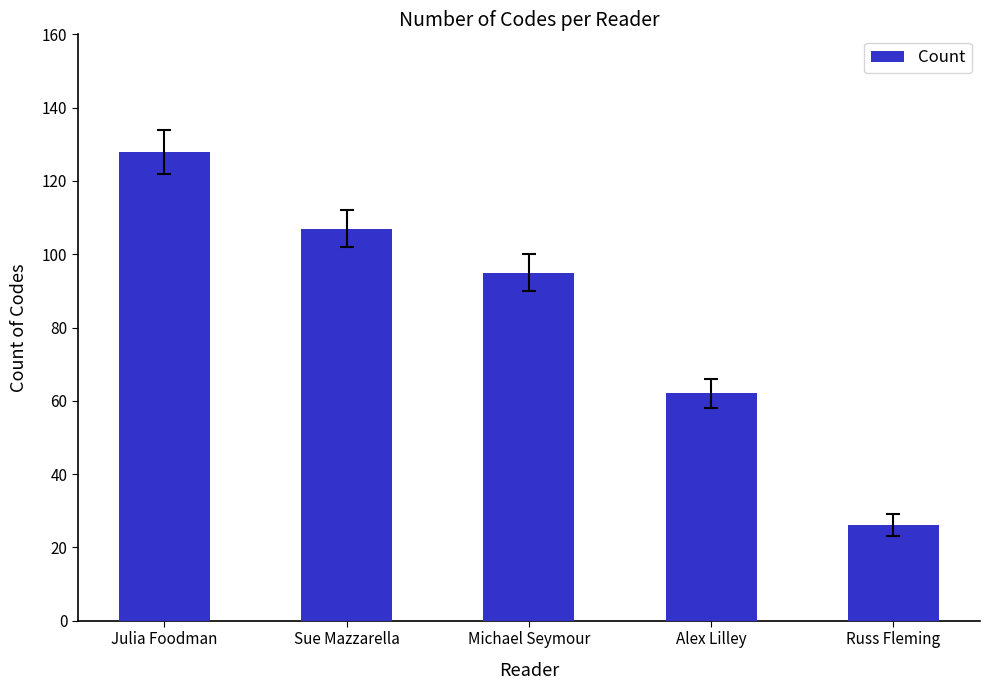

What is the value of the 1st bar from the left?

128